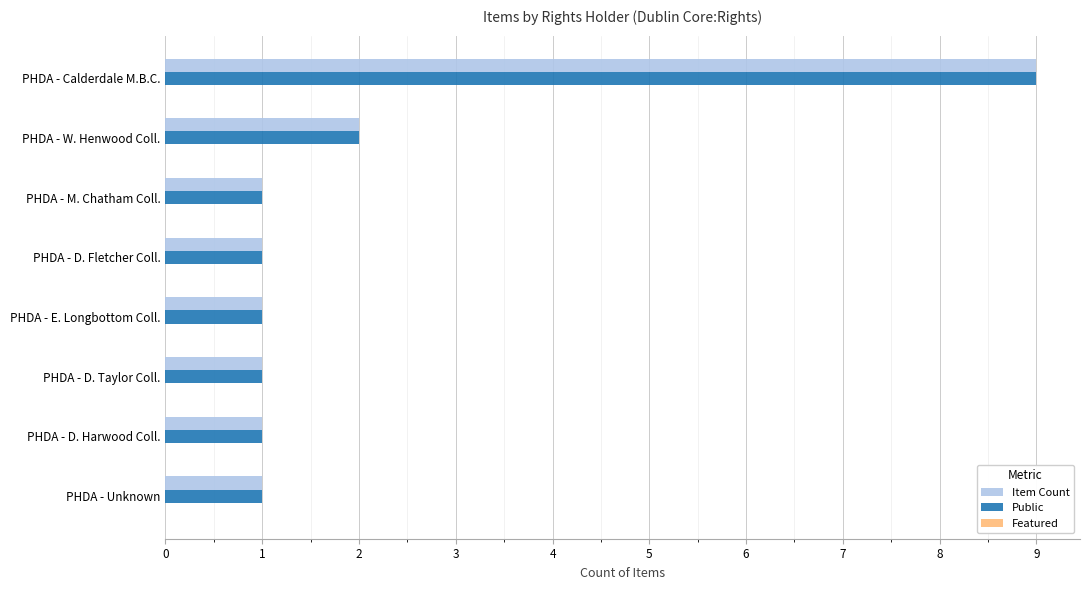

Is it true that Item Count equals 1 at PHDA - E. Longbottom Coll.?

True